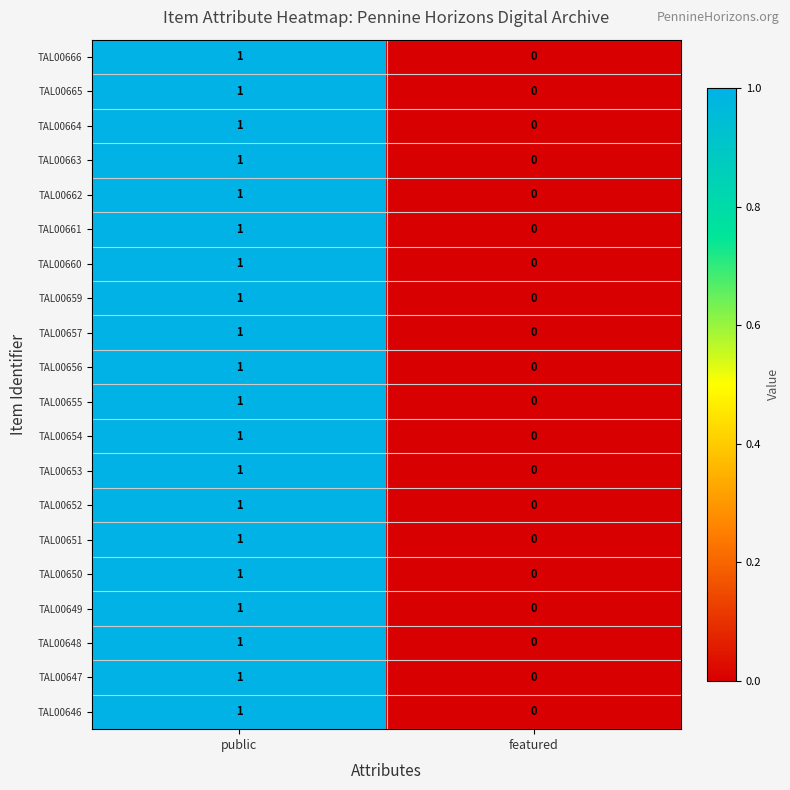

At which category does the chart reach its minimum across all series?

featured